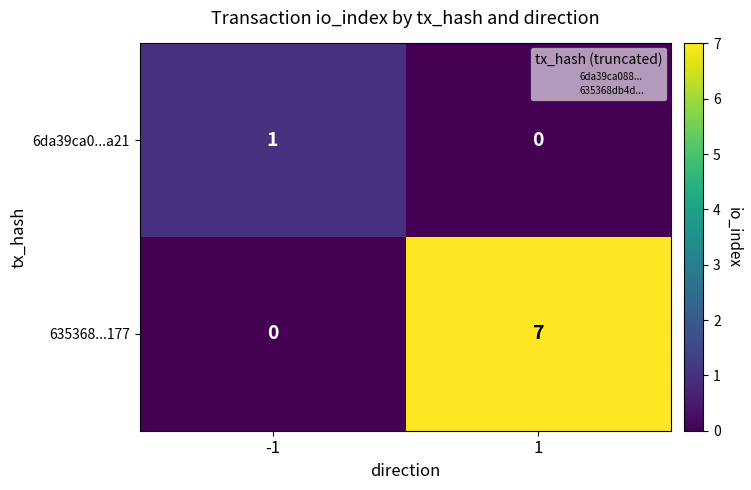

Rank the series at 1 from highest to lowest value.

635368...177, 6da39ca0...a21